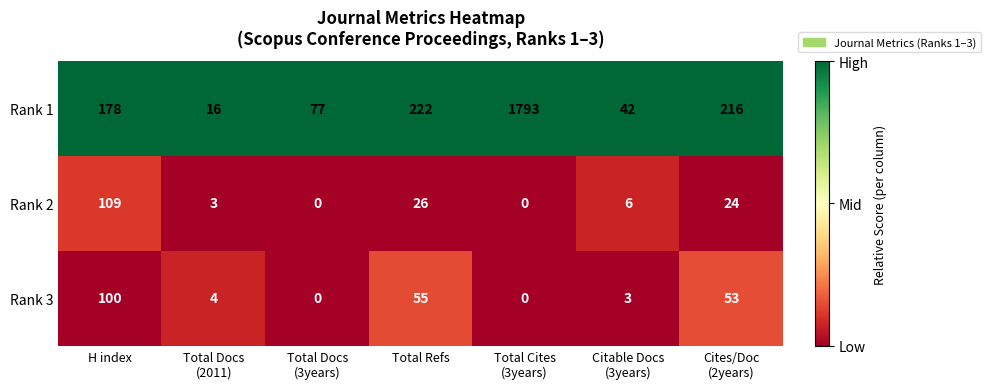

Between H index and Total Docs
(3years), which series saw the biggest shift?

Rank 2